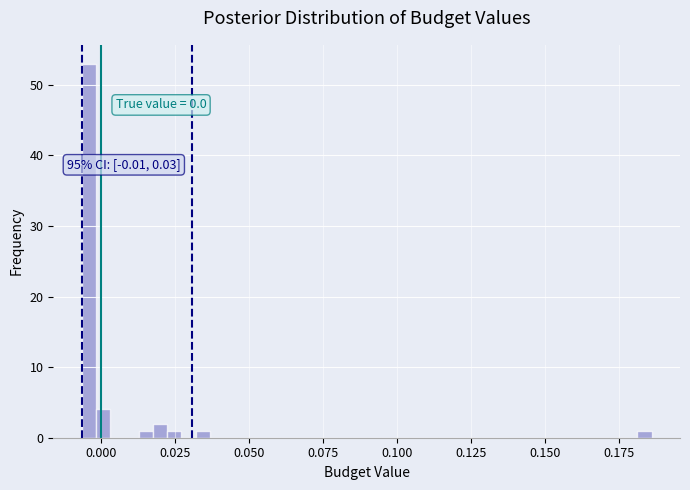

Around what value on the x-axis is the tallest bar? Give the approximate position of its centre, as read against the axis.

-0.005